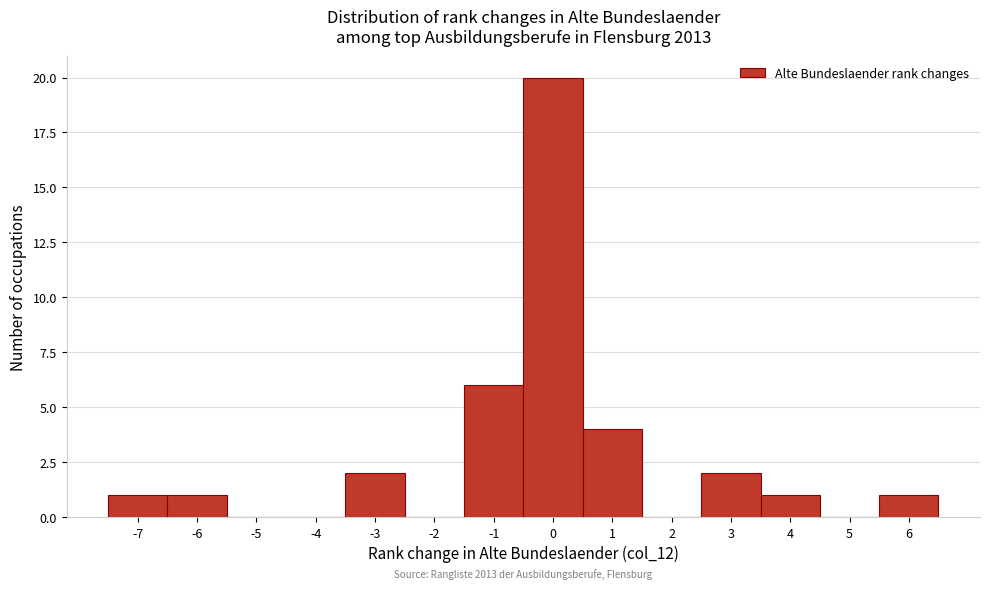

Over which range of the x-axis is the bar tallest?

-0.5 to 0.5